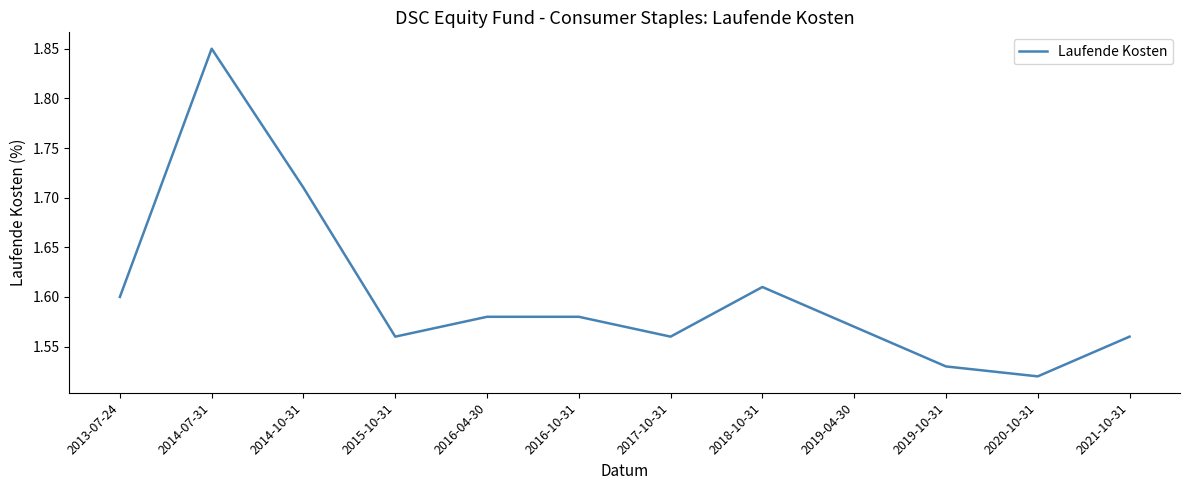

The chart shows a value of 2.3 at 2014-10-31. True or false?

False